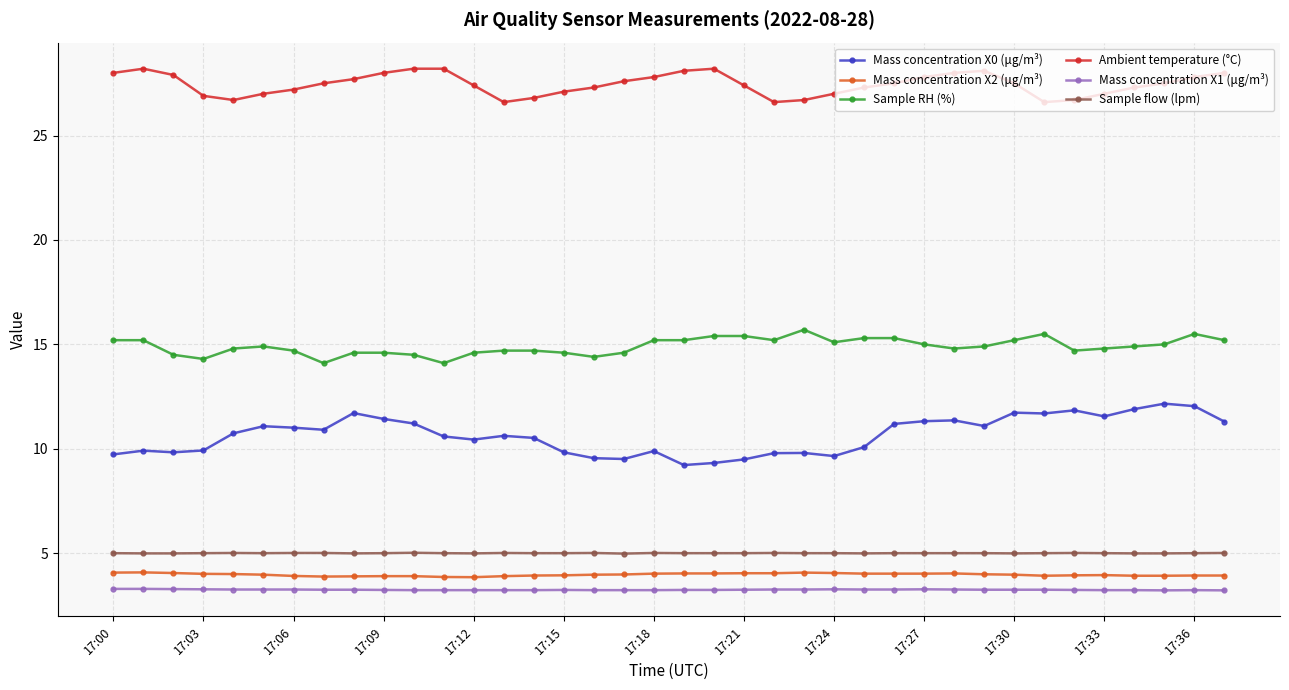

Rank the series by their maximum value, from highest to lowest.

Ambient temperature (°C), Sample RH (%), Mass concentration X0 (μg/m³), Sample flow (lpm), Mass concentration X2 (μg/m³), Mass concentration X1 (μg/m³)